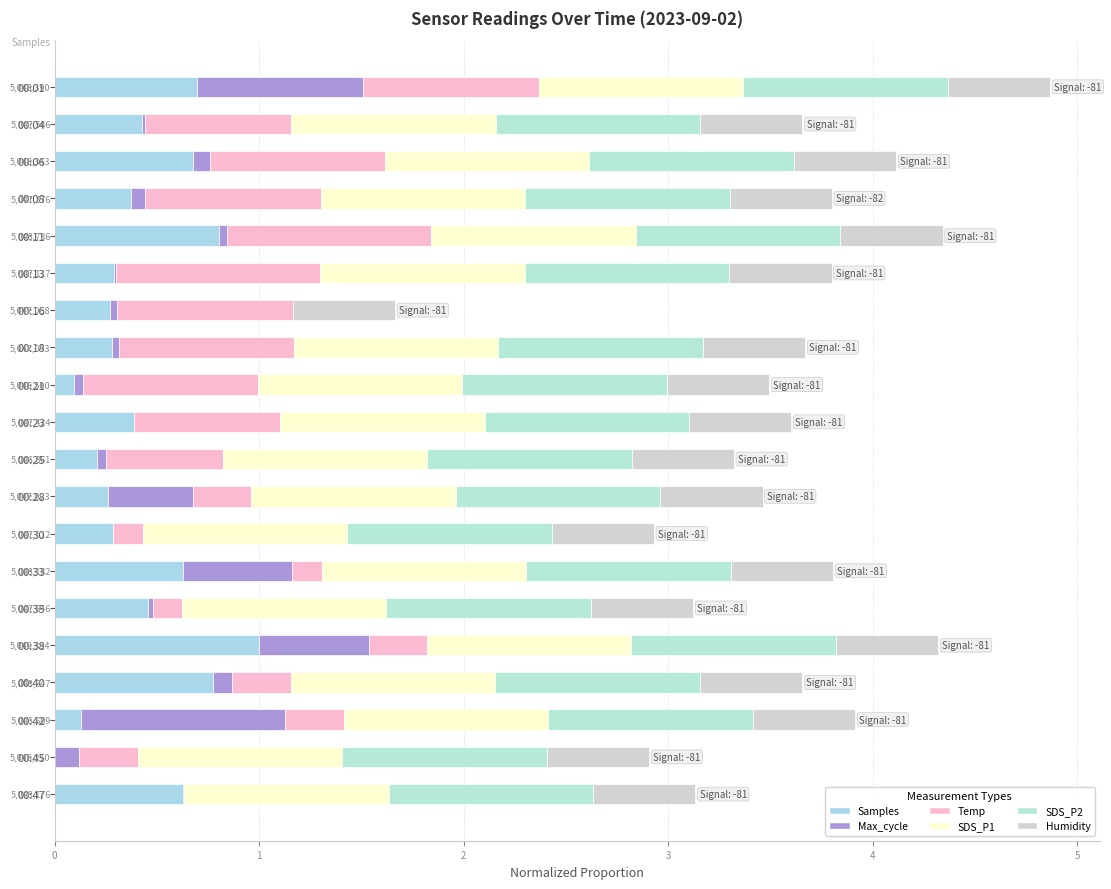

How many values in the Samples series exceed 0?

19